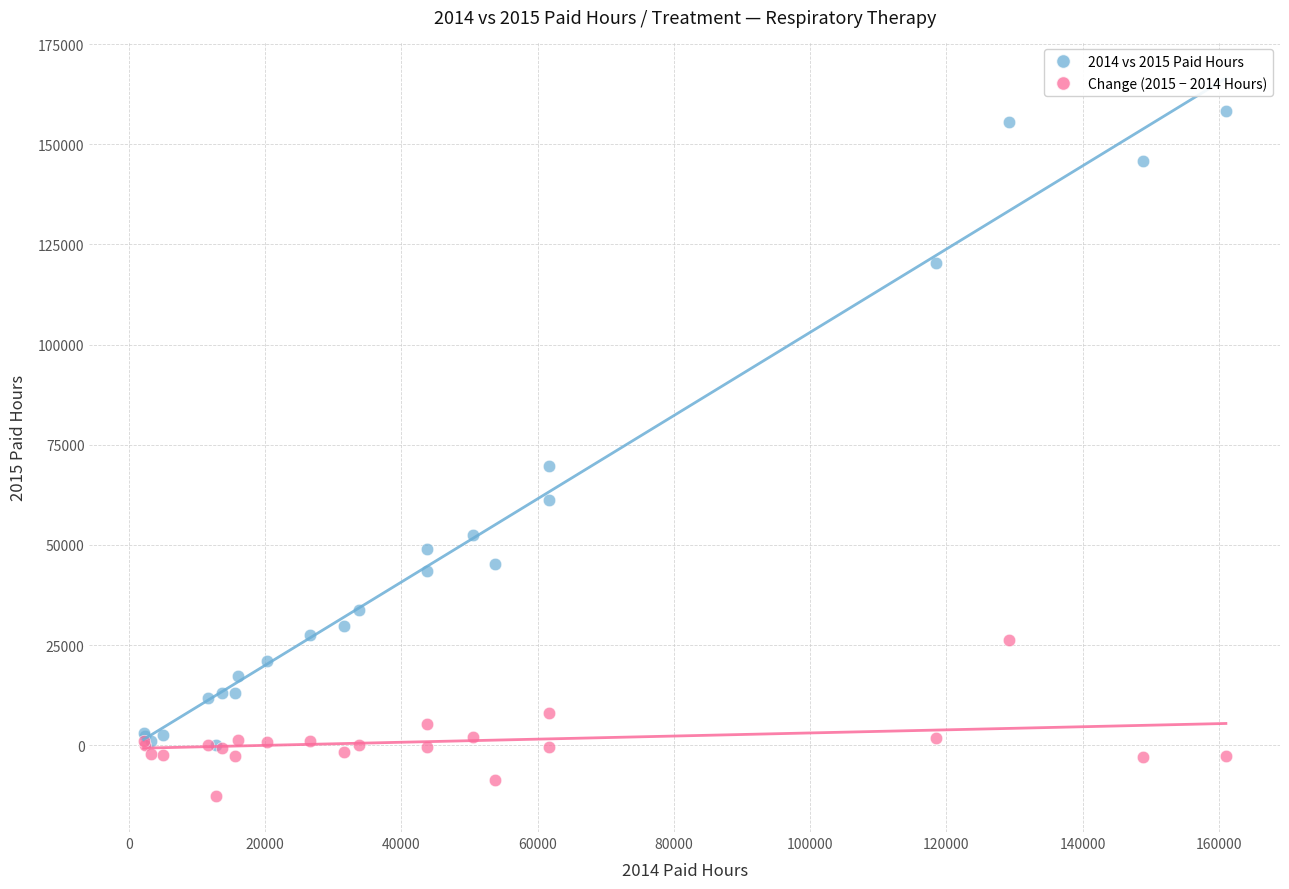

Across all series, what Y value is closest to 72820?

69722